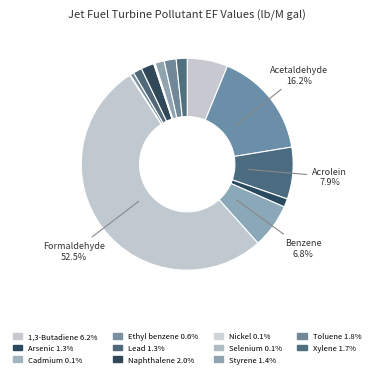

What is the smallest slice in the pie chart?

Cadmium